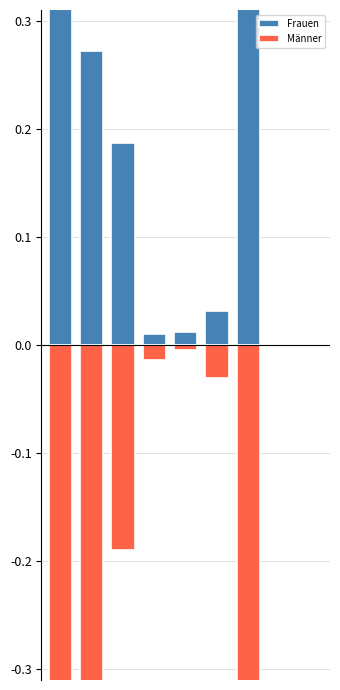

Is it true that Männer equals -0.0 at 8?

True